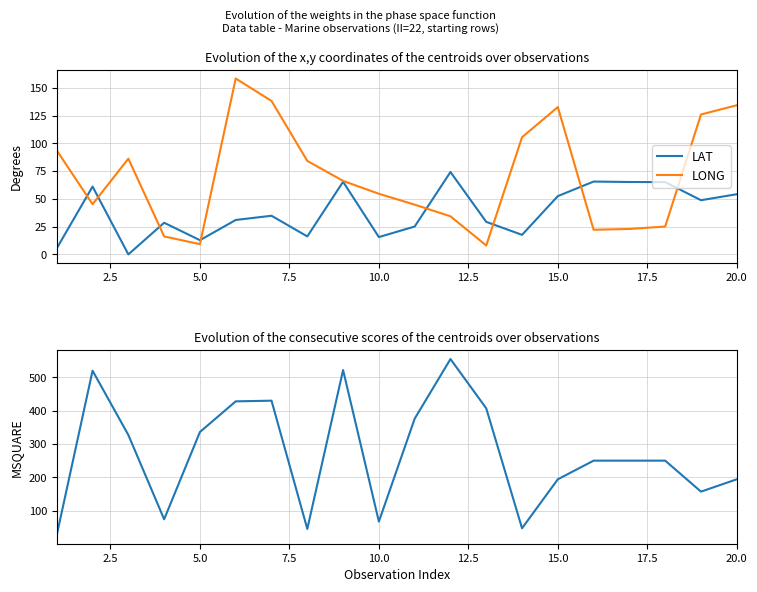

The value of LONG at 5.0 is 9.2. True or false?

True